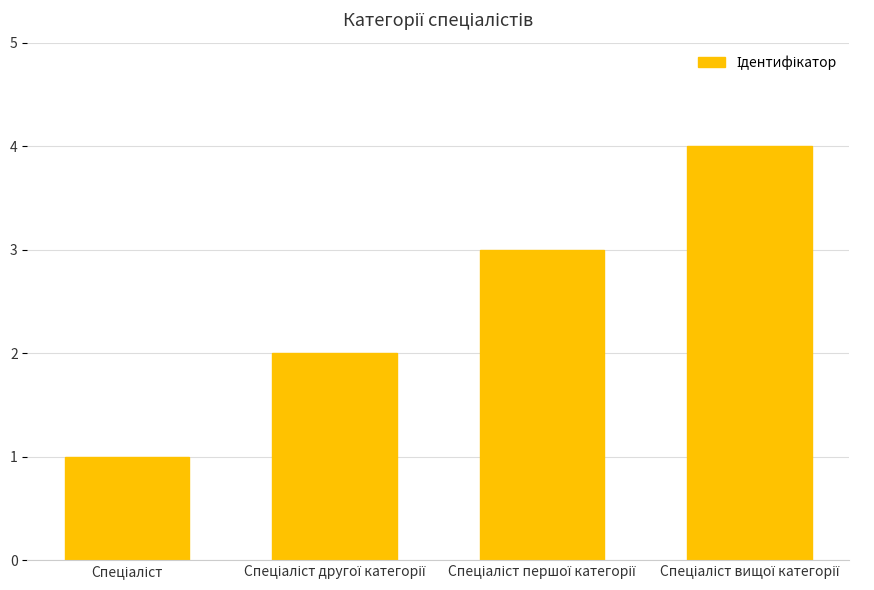

What is the maximum value shown in the chart?

4